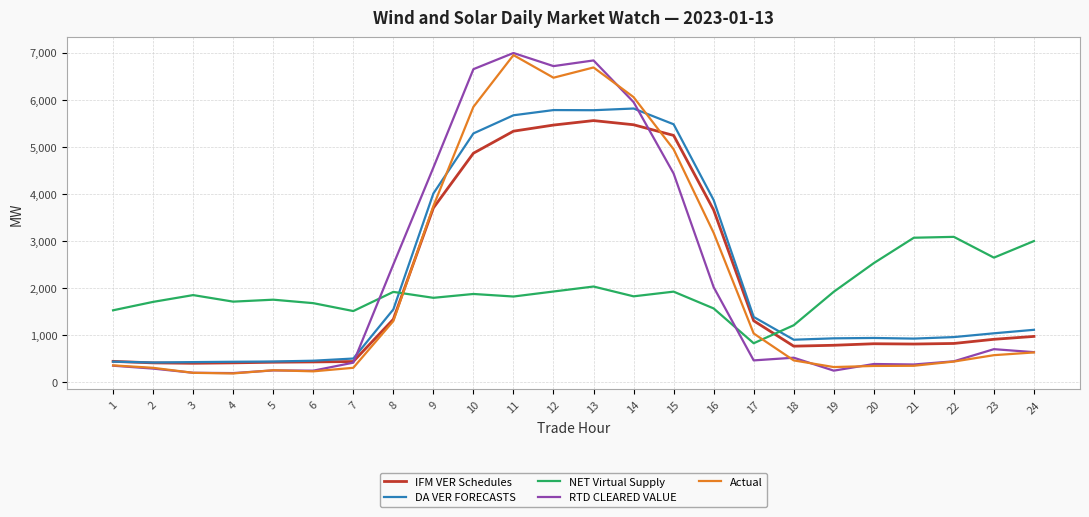

Which series has the widest spread of values?

RTD CLEARED VALUE